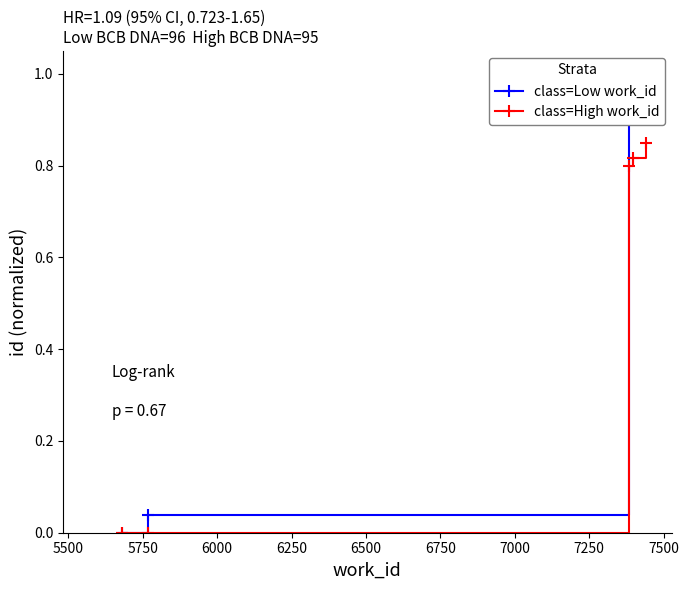

Reading right to left, list all the values displayed in this chart.

class=Low work_id: 1.0	0.9	0.9	0.0	0.0
class=High work_id: 0.8	0.8	0.8	0.0	0.0